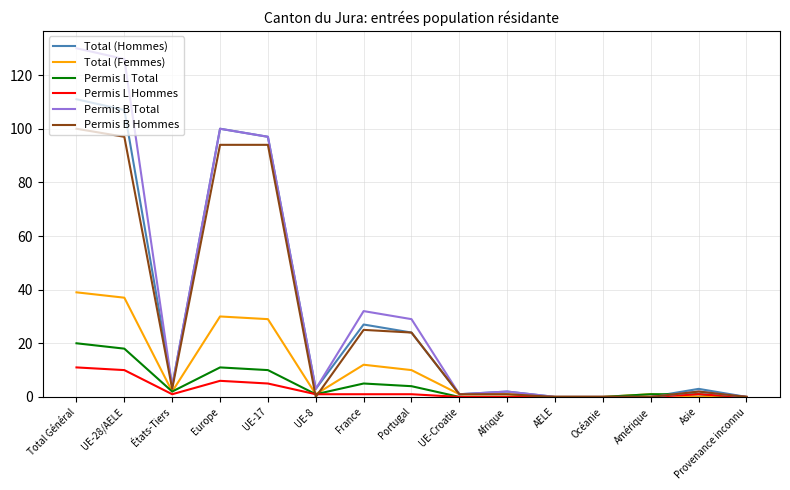

Reading left to right, what are all the values shown in this chart?

Total (Hommes): Total Général=111	UE-28/AELE=107	États-Tiers=4	Europe=100	UE-17=97	UE-8=3	France=27	Portugal=24	UE-Croatie=1	Afrique=2	AELE=0	Océanie=0	Amérique=0	Asie=3	Provenance inconnu=0
Total (Femmes): Total Général=39	UE-28/AELE=37	États-Tiers=2	Europe=30	UE-17=29	UE-8=1	France=12	Portugal=10	UE-Croatie=1	Afrique=1	AELE=0	Océanie=0	Amérique=1	Asie=0	Provenance inconnu=0
Permis L Total: Total Général=20	UE-28/AELE=18	États-Tiers=2	Europe=11	UE-17=10	UE-8=1	France=5	Portugal=4	UE-Croatie=0	Afrique=0	AELE=0	Océanie=0	Amérique=1	Asie=1	Provenance inconnu=0
Permis L Hommes: Total Général=11	UE-28/AELE=10	États-Tiers=1	Europe=6	UE-17=5	UE-8=1	France=1	Portugal=1	UE-Croatie=0	Afrique=0	AELE=0	Océanie=0	Amérique=0	Asie=1	Provenance inconnu=0
Permis B Total: Total Général=130	UE-28/AELE=126	États-Tiers=4	Europe=100	UE-17=97	UE-8=3	France=32	Portugal=29	UE-Croatie=1	Afrique=2	AELE=0	Océanie=0	Amérique=0	Asie=2	Provenance inconnu=0
Permis B Hommes: Total Général=100	UE-28/AELE=97	États-Tiers=3	Europe=94	UE-17=94	UE-8=0	France=25	Portugal=24	UE-Croatie=1	Afrique=1	AELE=0	Océanie=0	Amérique=0	Asie=2	Provenance inconnu=0